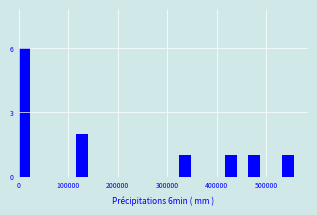

Around what value on the x-axis is the tallest bar? Give the approximate position of its centre, as read against the axis.

10000